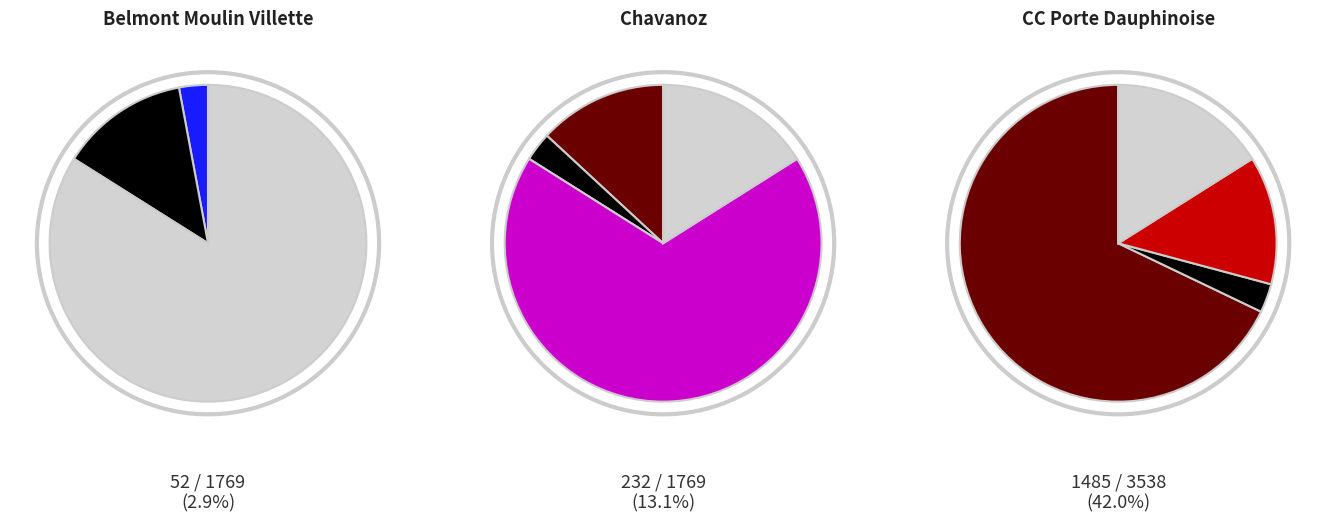

Count the number of slices in the pie.

3